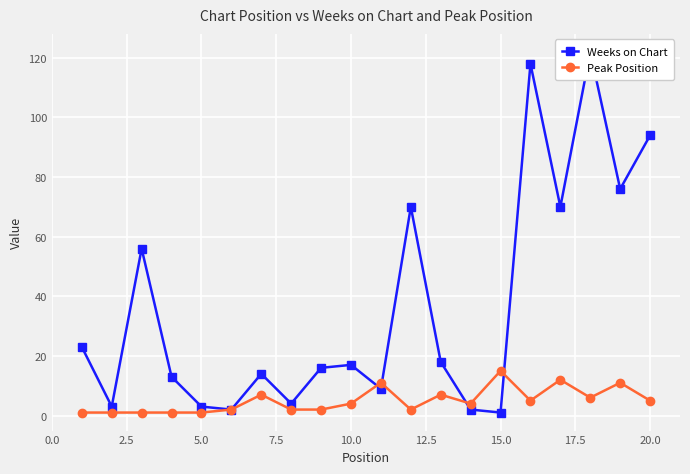

True or false: Peak Position has more than 1 interior local peaks.

True